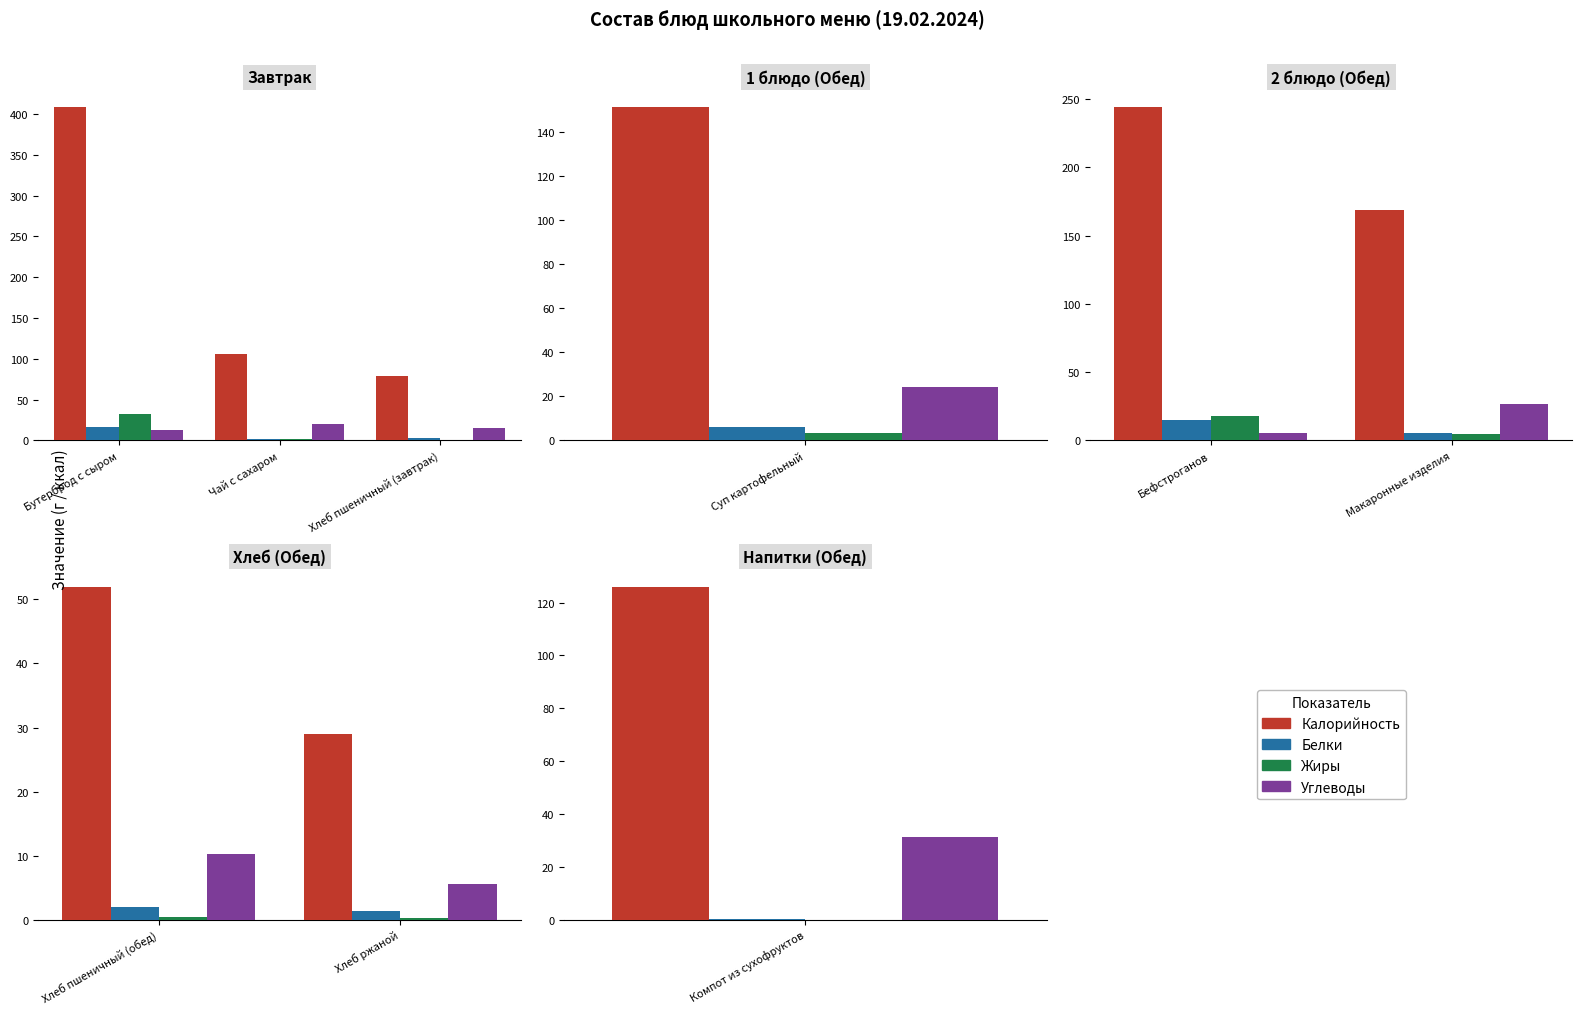

Are the bars horizontal?

No